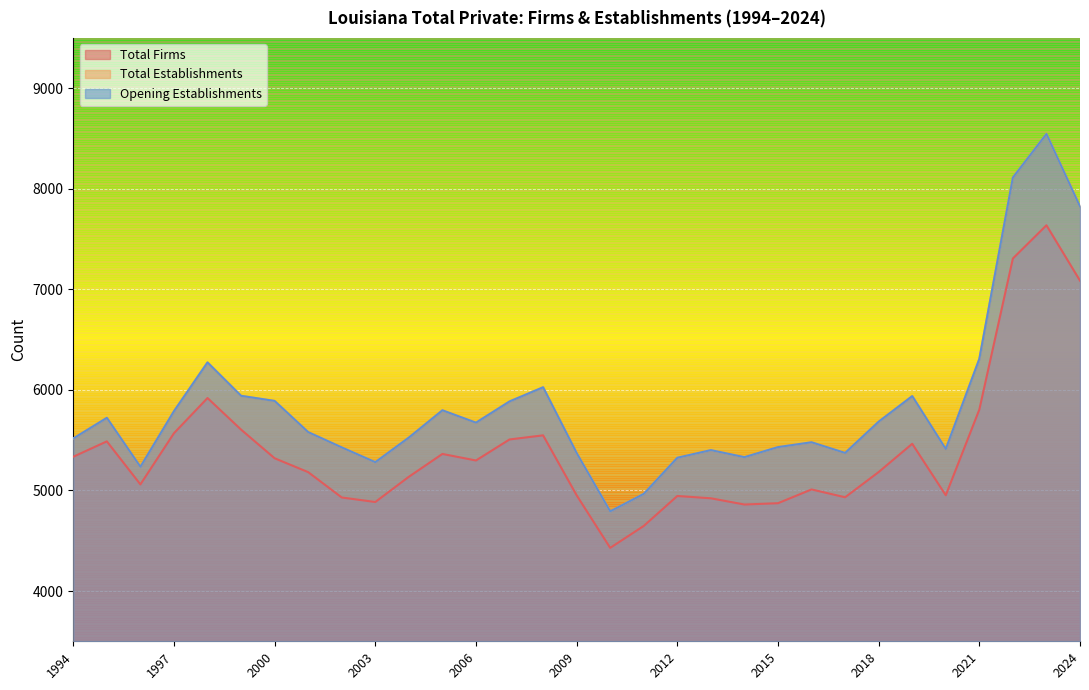

At which category is the sum across all series the highest?

2023